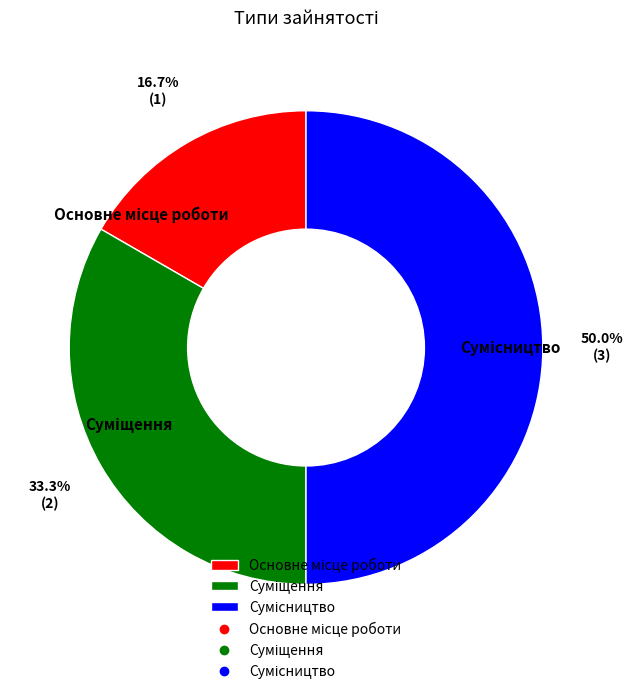

To the nearest percent, what percentage of the pie is Суміщення?

33%